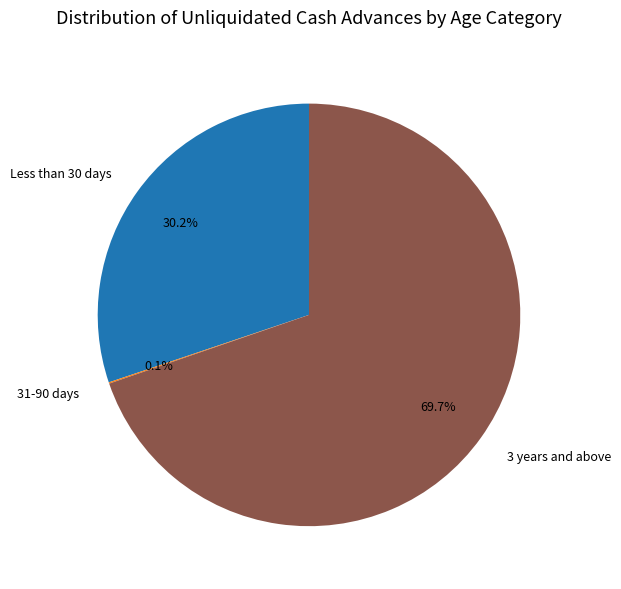

What percentage is NOT represented by 3 years and above?

30.3%